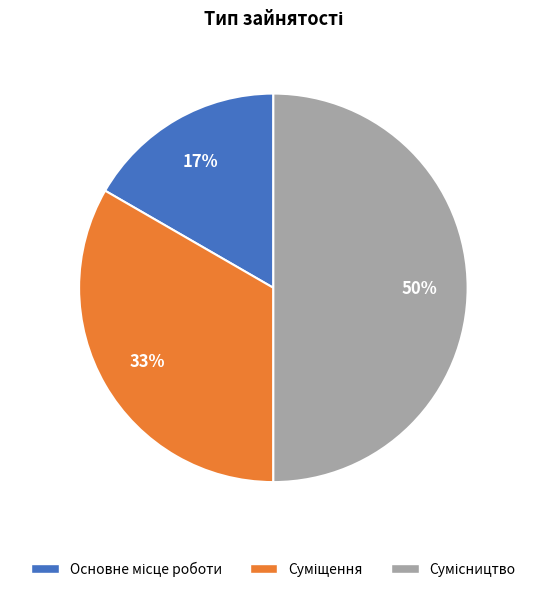

To the nearest percent, what is the average slice percentage?

33%